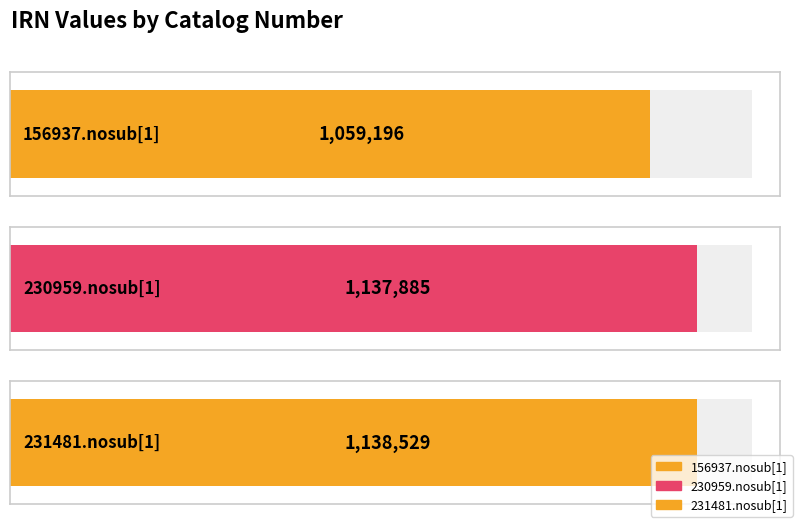

Are the bars horizontal?

Yes